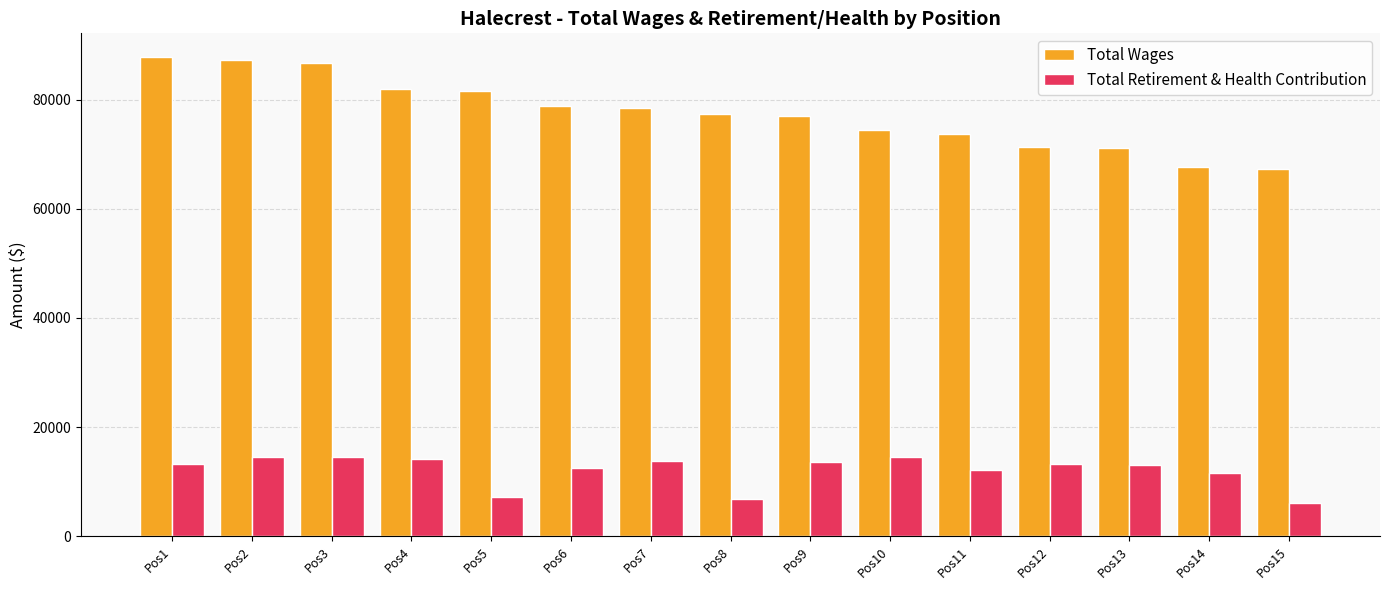

What is the highest value of the Total Retirement & Health Contribution series?

14588